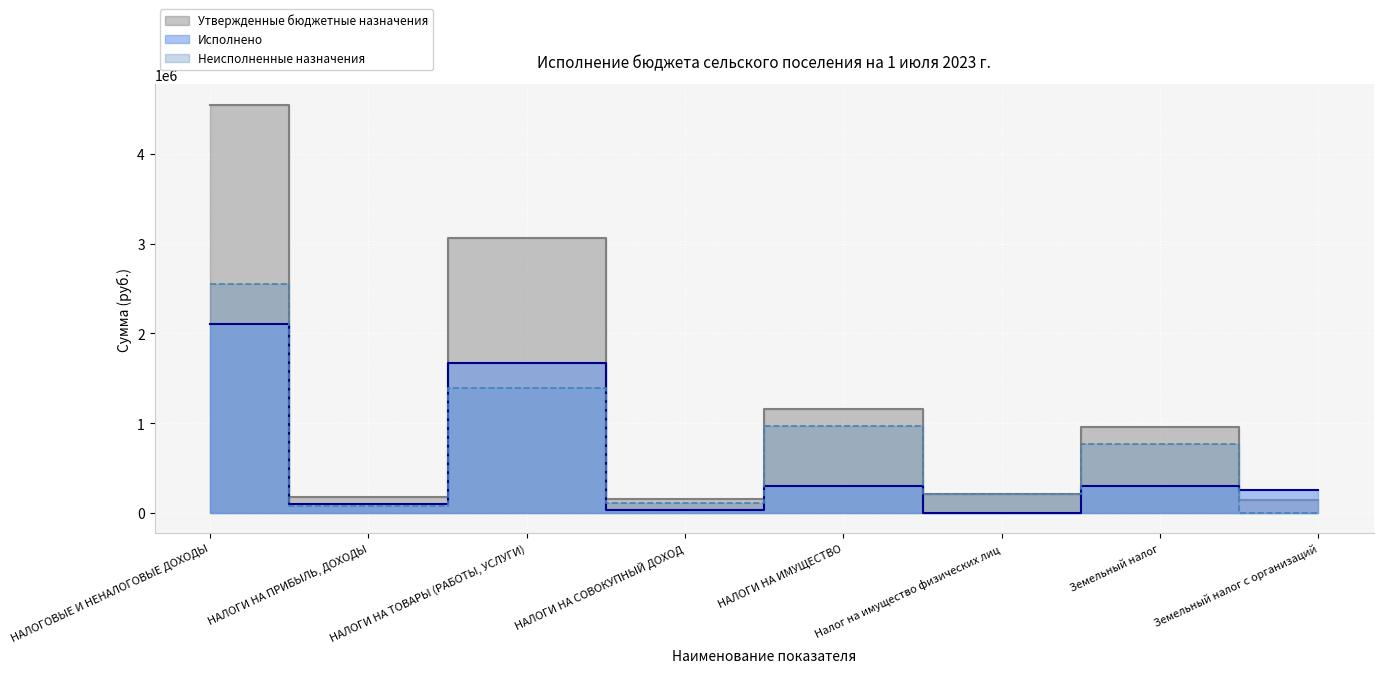

What is the difference between the maximum and minimum values in the Неисполненные назначения series?

2556077.3